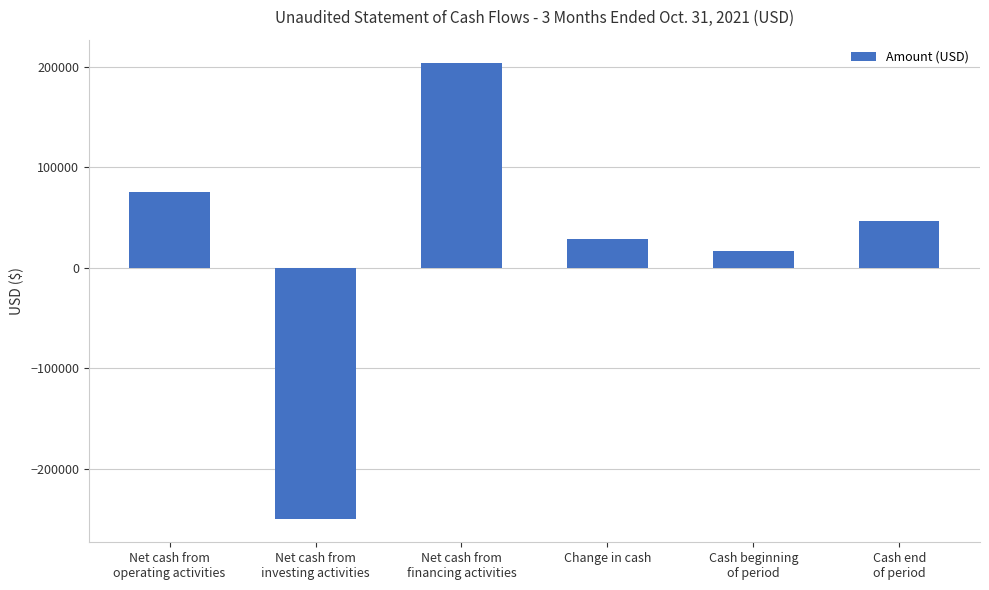

What is the label of the 3rd bar from the right?

Change in cash